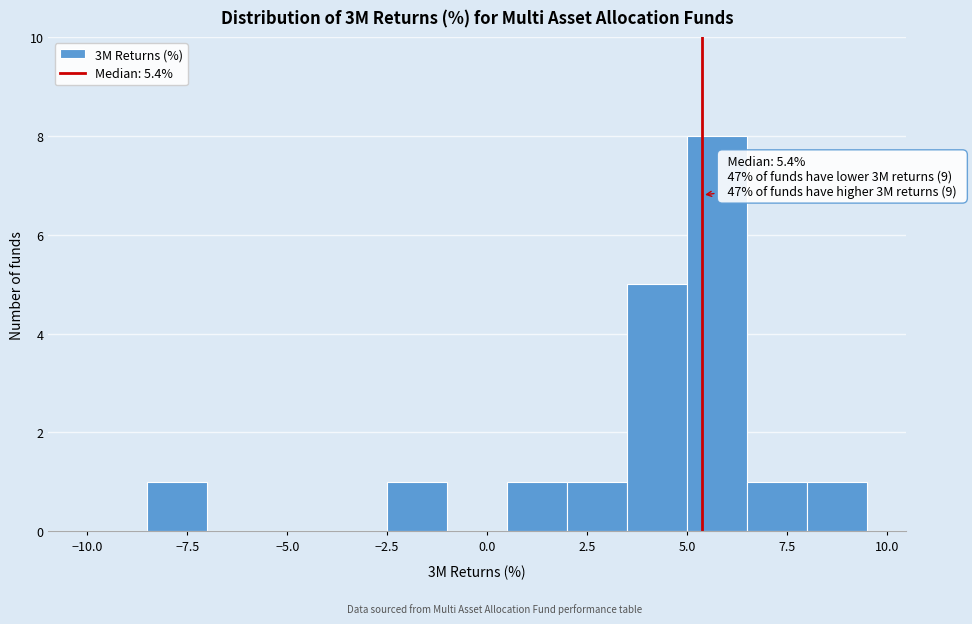

Around what value on the x-axis is the tallest bar? Give the approximate position of its centre, as read against the axis.

6.0